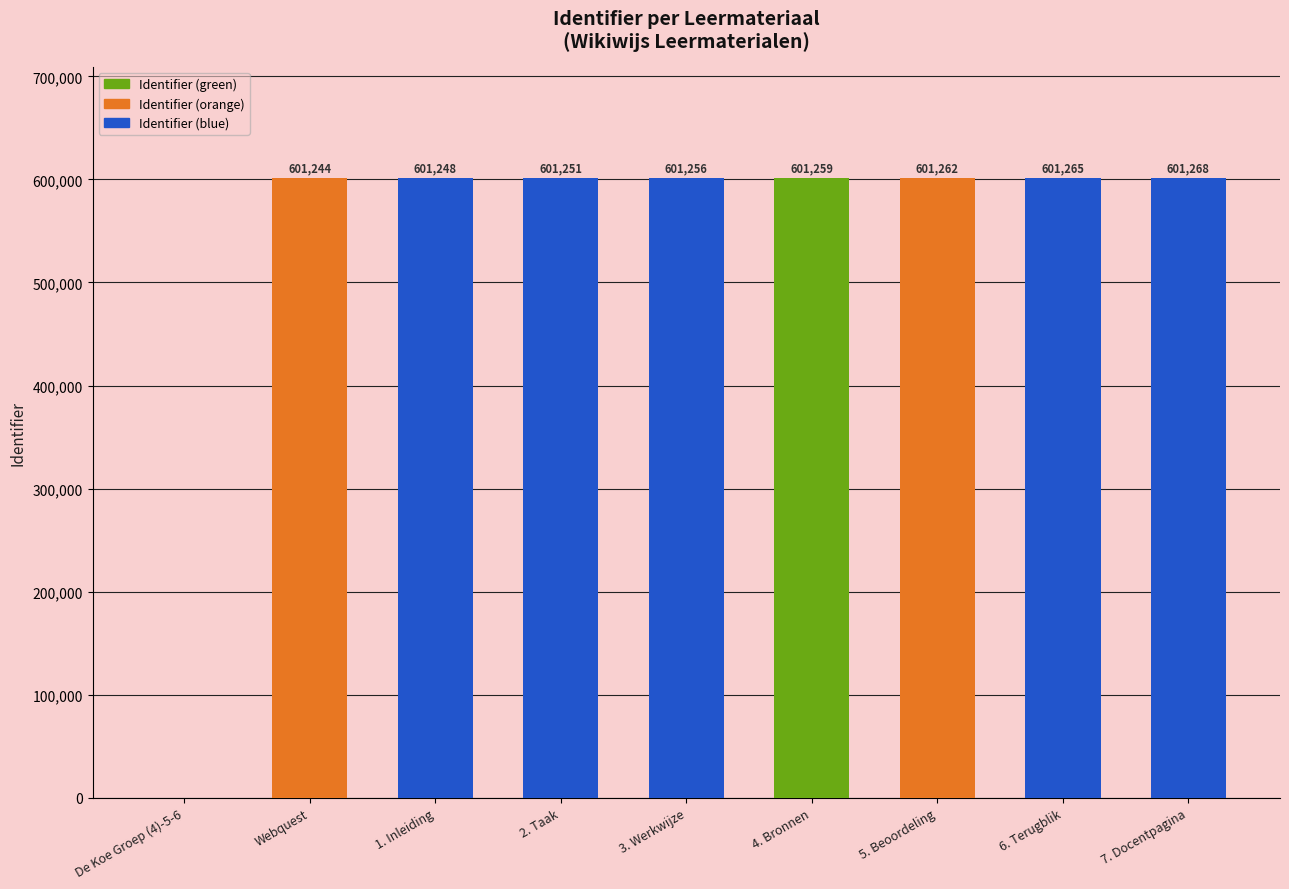

Approximately how many times larger is the value at 6. Terugblik compared to 3. Werkwijze?

1.0